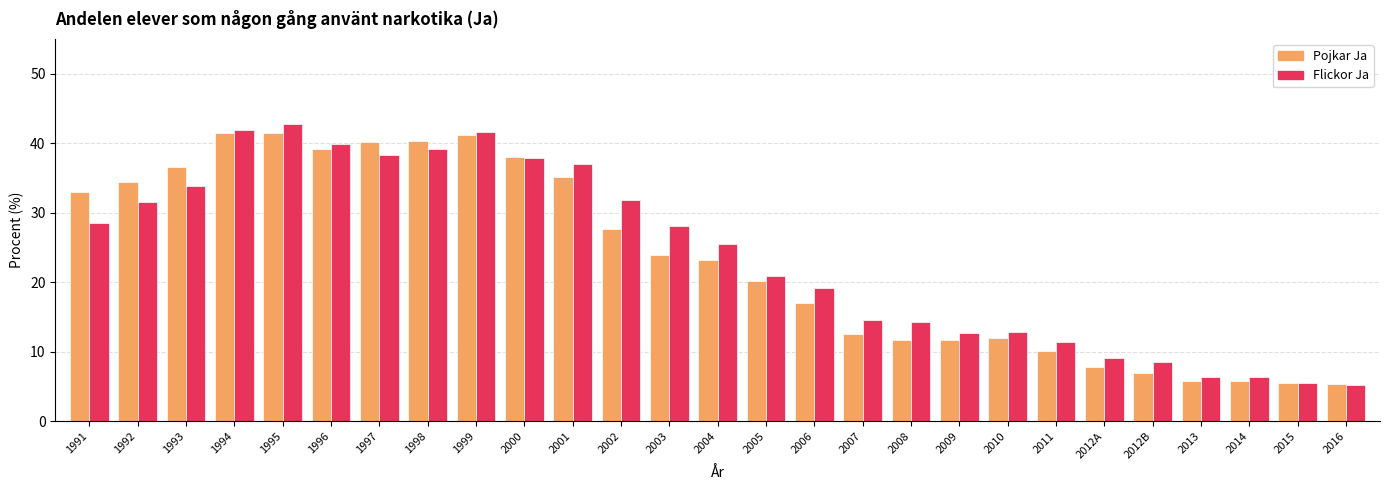

Count the number of categories in the chart.

27